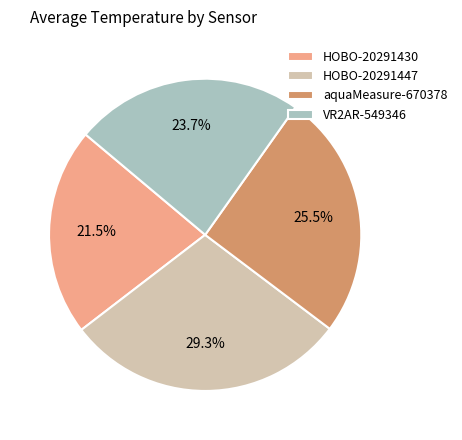

Approximately how many times larger is the value at HOBO-20291430 compared to VR2AR-549346?

0.9